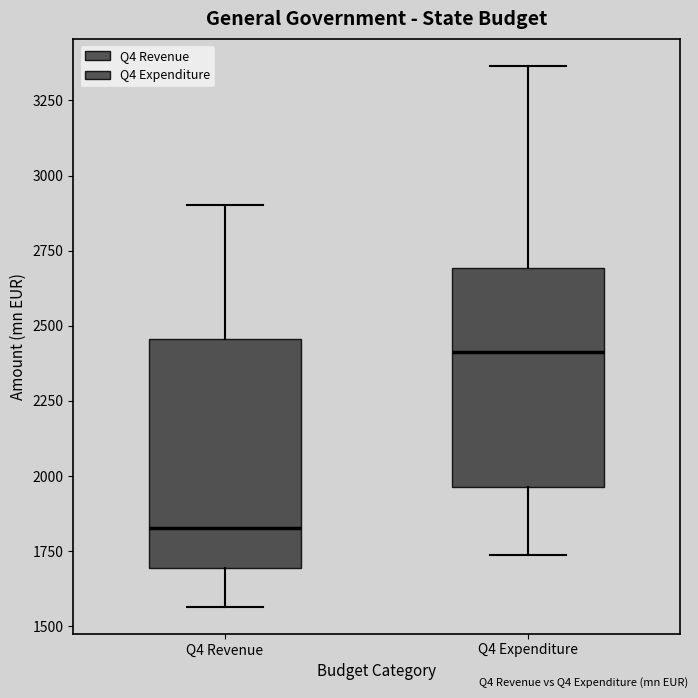

Which box has the highest median line?

Q4 Expenditure